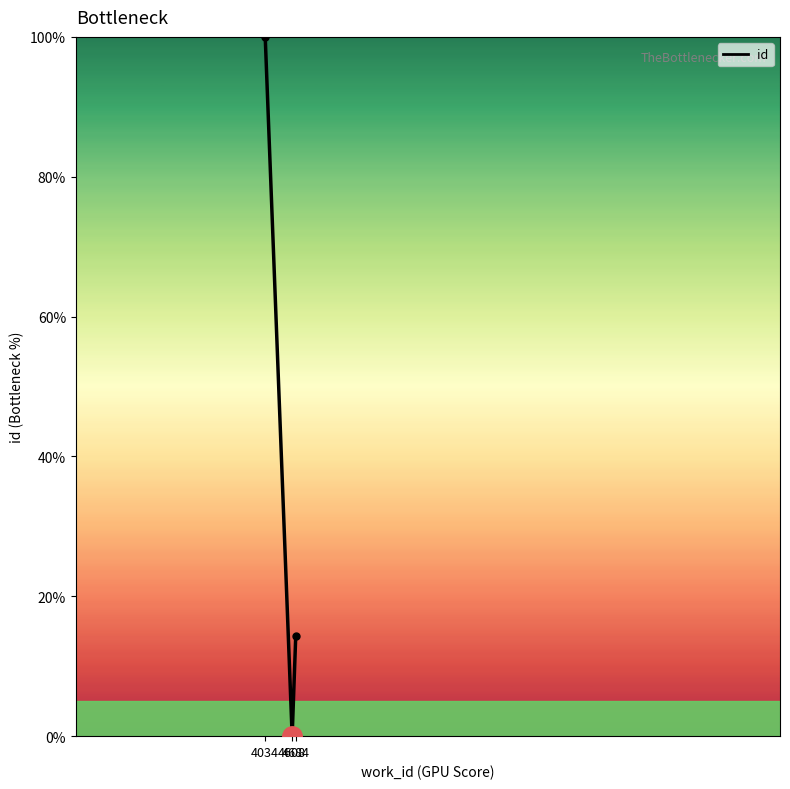

Does the chart have visible grid lines?

No